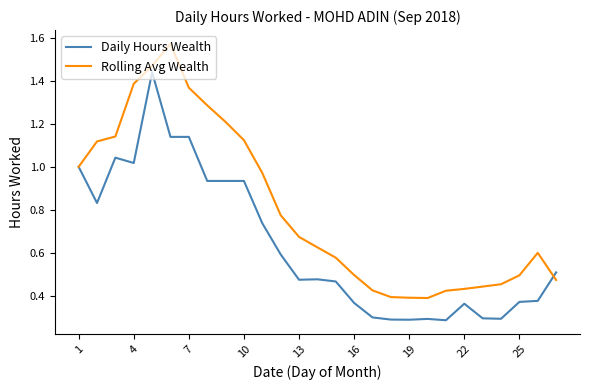

Which series has the largest total across all categories?

Rolling Avg Wealth